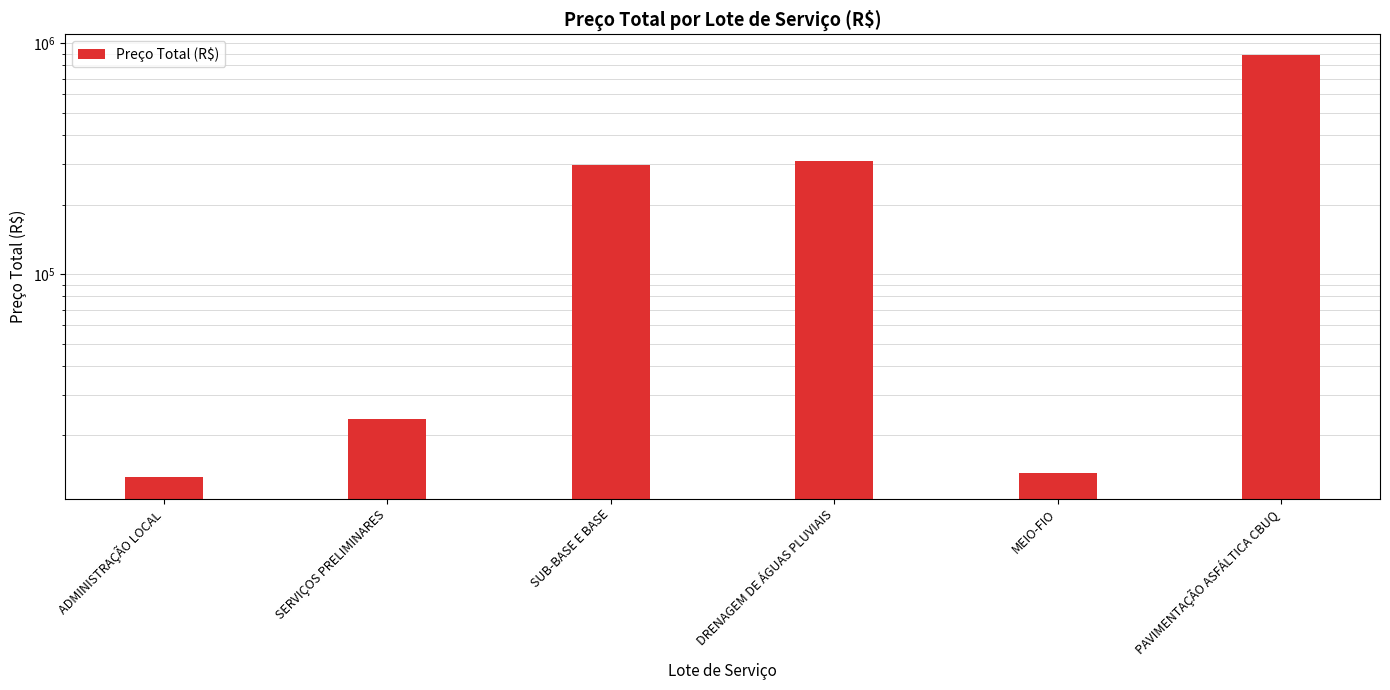

The value at DRENAGEM DE ÁGUAS PLUVIAIS is 309077.3. True or false?

True